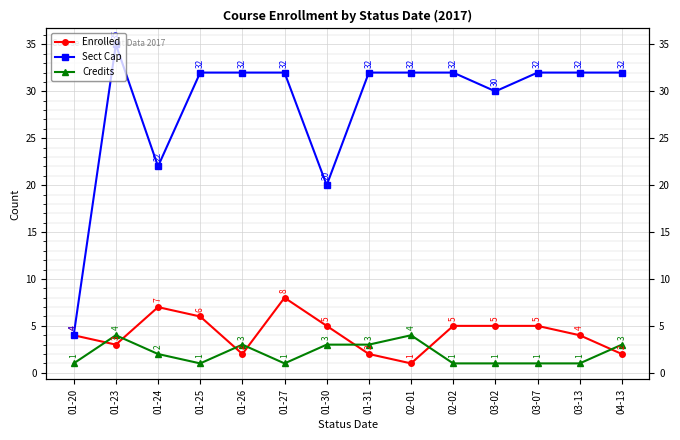

Which category has the highest value in the Credits series?

01-23